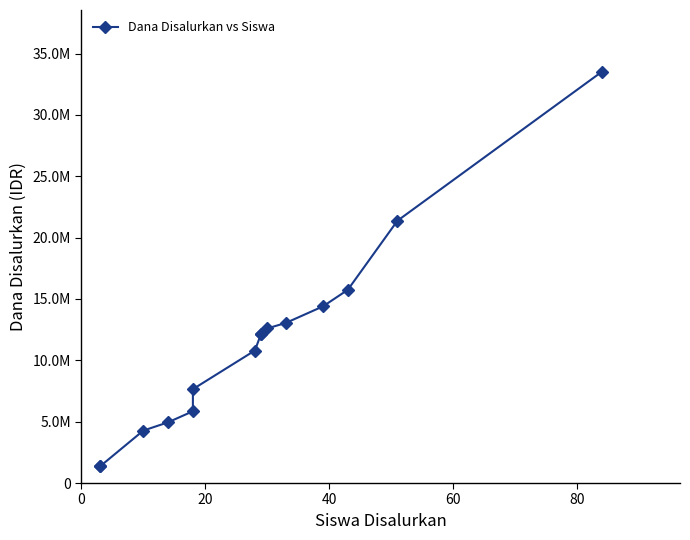

The value at 40 is 1223014. True or false?

False